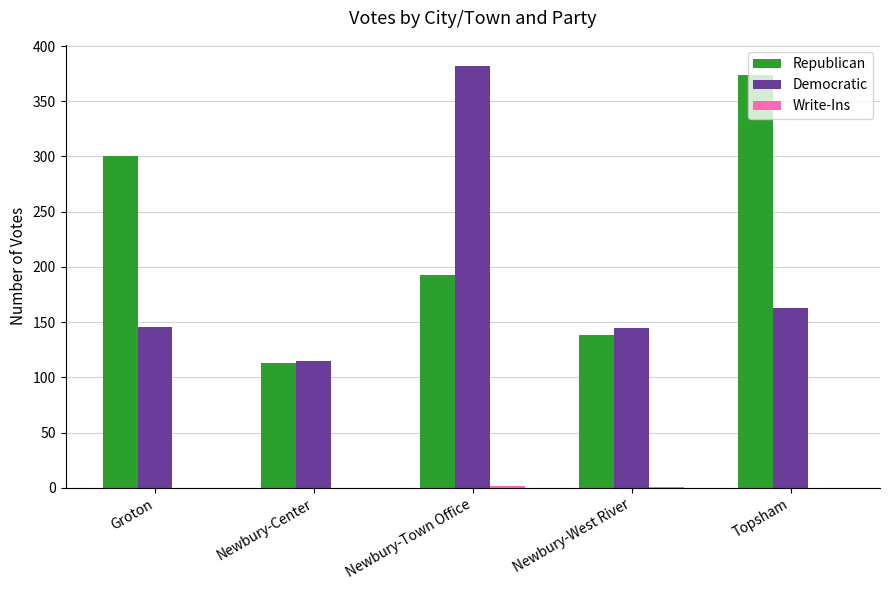

Which series has the largest total across all categories?

Republican